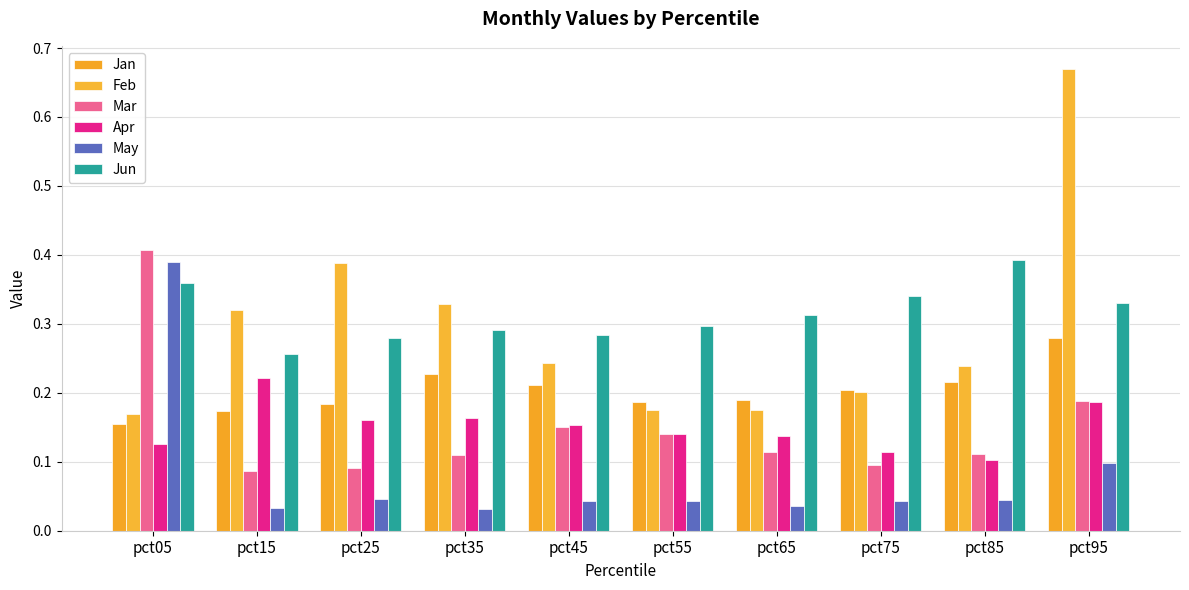

How many groups of bars are there?

10